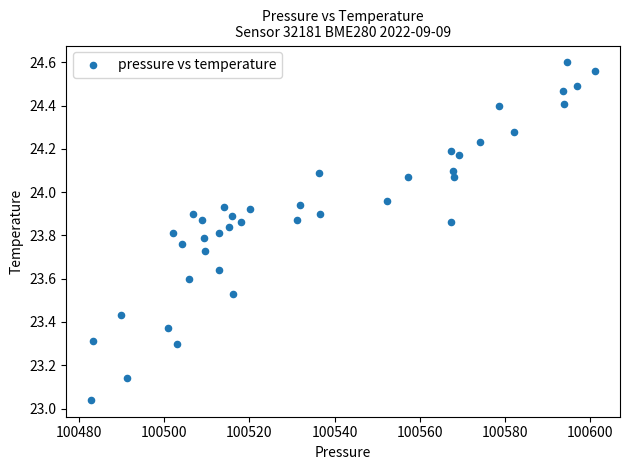

What is the range of Y values (max minus min)?

1.6